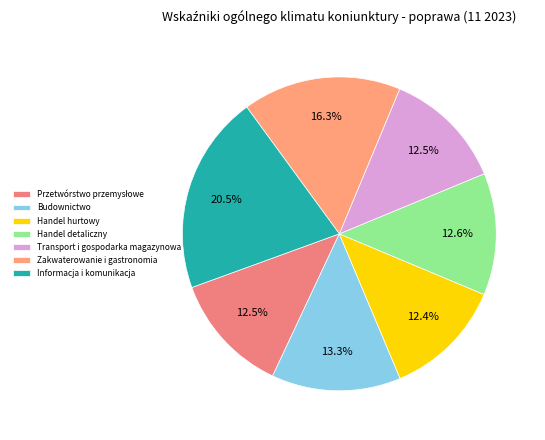

True or false: Zakwaterowanie i gastronomia accounts for 16% of the total.

True